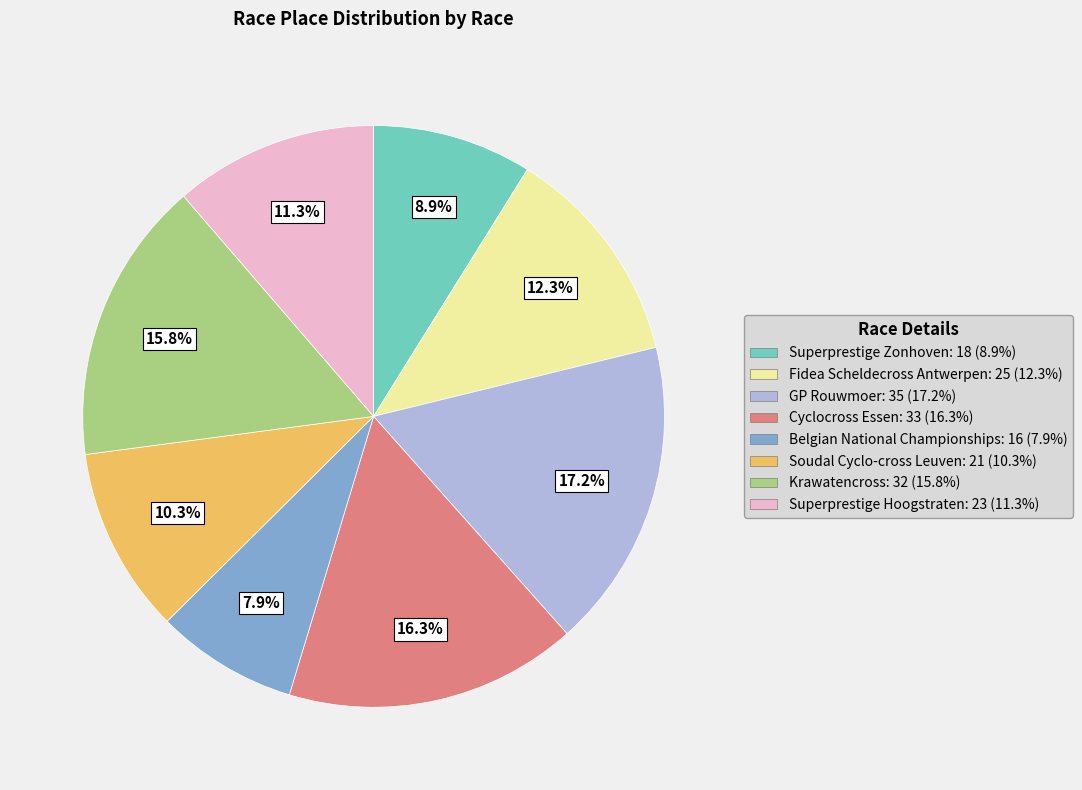

Which slice is the smallest?

Belgian National Championships